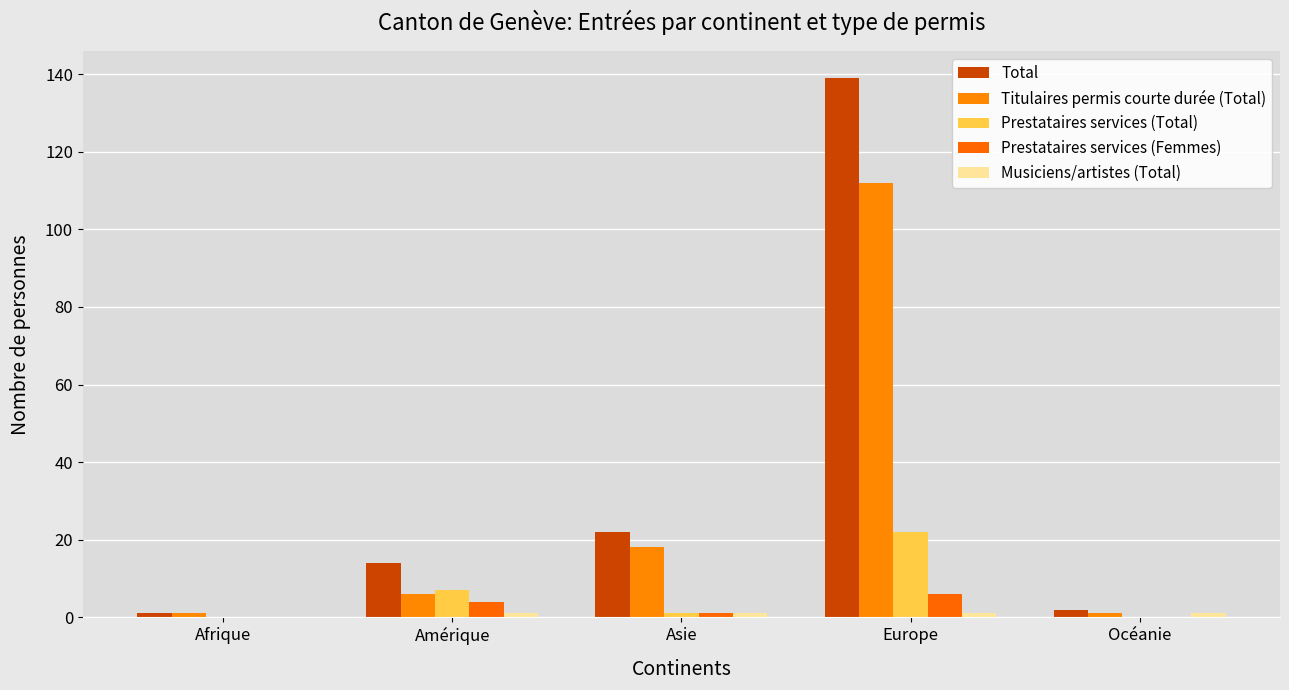

What is the label of the 4th bar from the left?

Europe